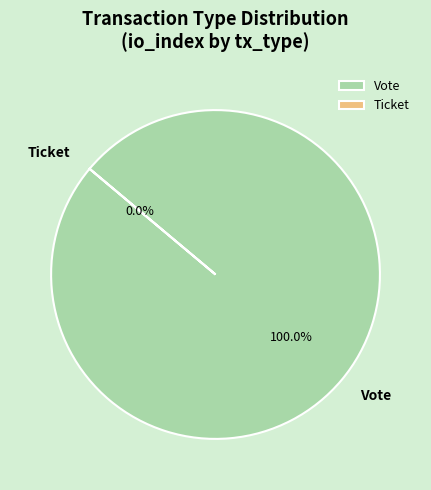

Does Vote represent more than half of the total?

Yes